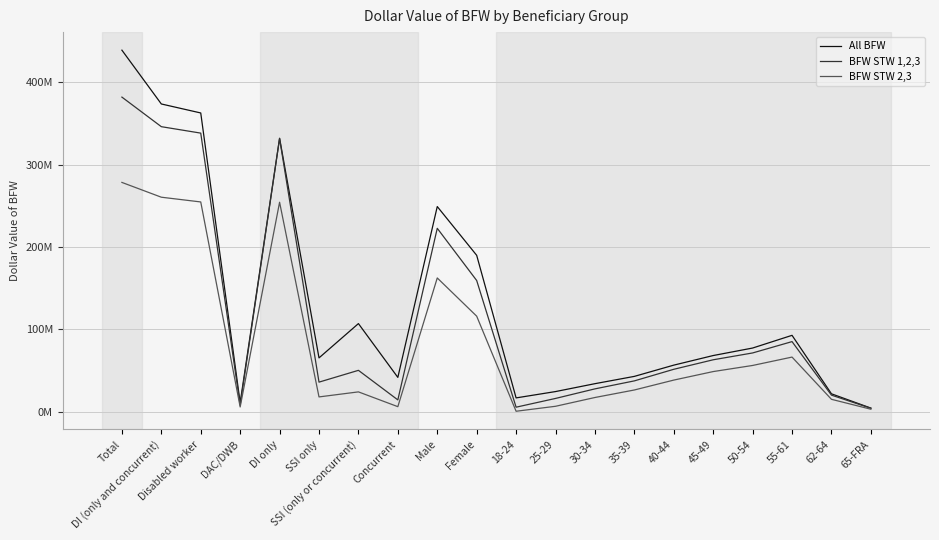

Reading left to right, transcribe all the data shown in this chart.

All BFW: Total=438789930.0	DI (only and concurrent)=373491467.2	Disabled worker=362566174.2	DAC/DWB=10925293.0	DI only=331859077.2	SSI only=65298462.7	SSI (only or concurrent)=106930852.8	Concurrent=41632390.0	Male=248985064.7	Female=189804865.3	18-24=16750109.9	25-29=24430610.1	30-34=34016783.0	35-39=42868009.2	40-44=56519036.8	45-49=68160481.4	50-54=77268912.1	55-61=92682126.3	62-64=21708914.4	65-FRA=4384946.8
BFW STW 1,2,3: Total=381812807.0	DI (only and concurrent)=345929869.4	Disabled worker=338111784.6	DAC/DWB=7818084.8	DI only=331607794.3	SSI only=35882937.6	SSI (only or concurrent)=50205012.7	Concurrent=14322075.2	Male=222582670.2	Female=159230136.8	18-24=5480478.4	25-29=16095421.0	30-34=27714522.5	35-39=37405906.9	40-44=51472677.8	45-49=63012987.5	50-54=71303431.6	55-61=85065245.9	62-64=20128471.6	65-FRA=4133663.8
BFW STW 2,3: Total=278273346.5	DI (only and concurrent)=260326622.8	Disabled worker=254575157.1	DAC/DWB=5751465.7	DI only=254216325.9	SSI only=17946723.7	SSI (only or concurrent)=24057020.7	Concurrent=6110296.9	Male=162328415.0	Female=115944931.5	18-24=549137.0	25-29=6576423.7	30-34=17237125.0	35-39=26360397.8	40-44=38374190.9	45-49=48708713.2	50-54=56125989.9	55-61=66289519.9	62-64=15044570.6	65-FRA=3007278.5